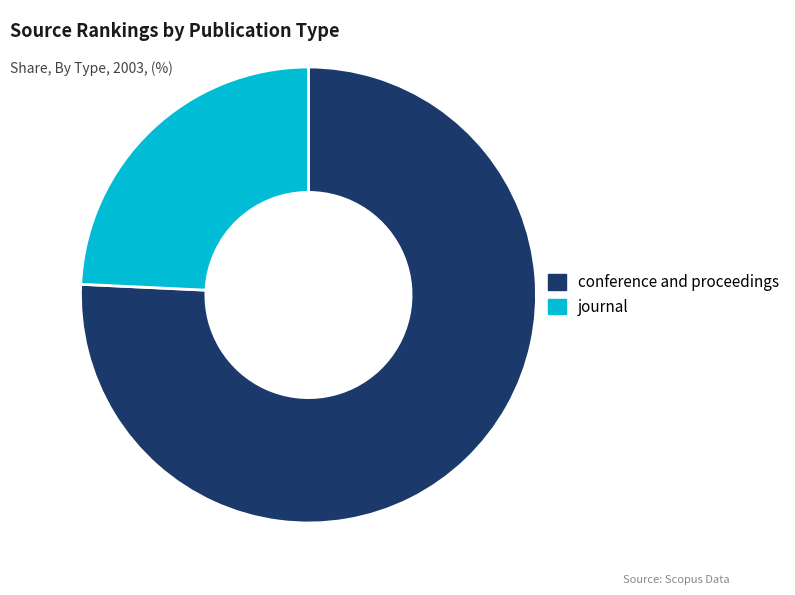

Which category has the biggest portion of the pie?

conference and proceedings